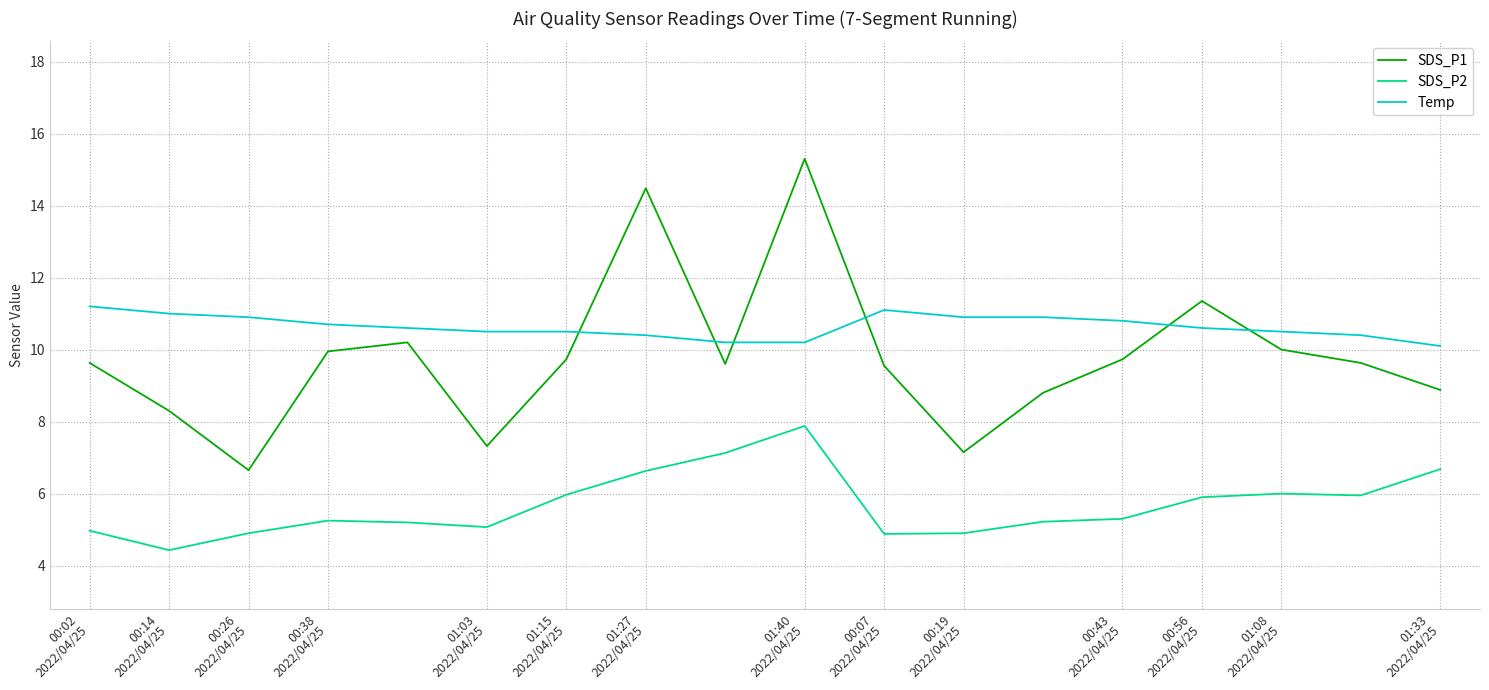

What is the highest value of the Temp series?

11.2